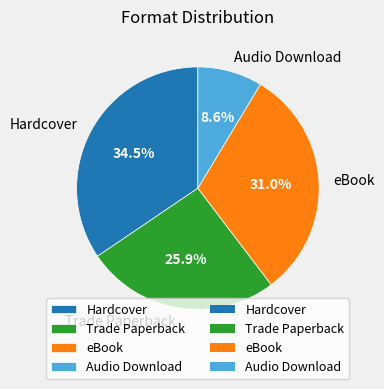

Count the number of slices in the pie.

4